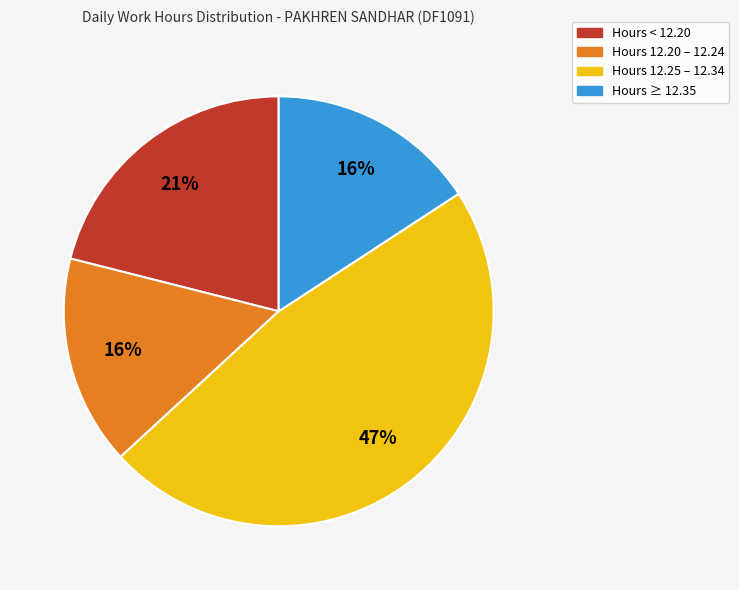

How many segments does this pie chart have?

4